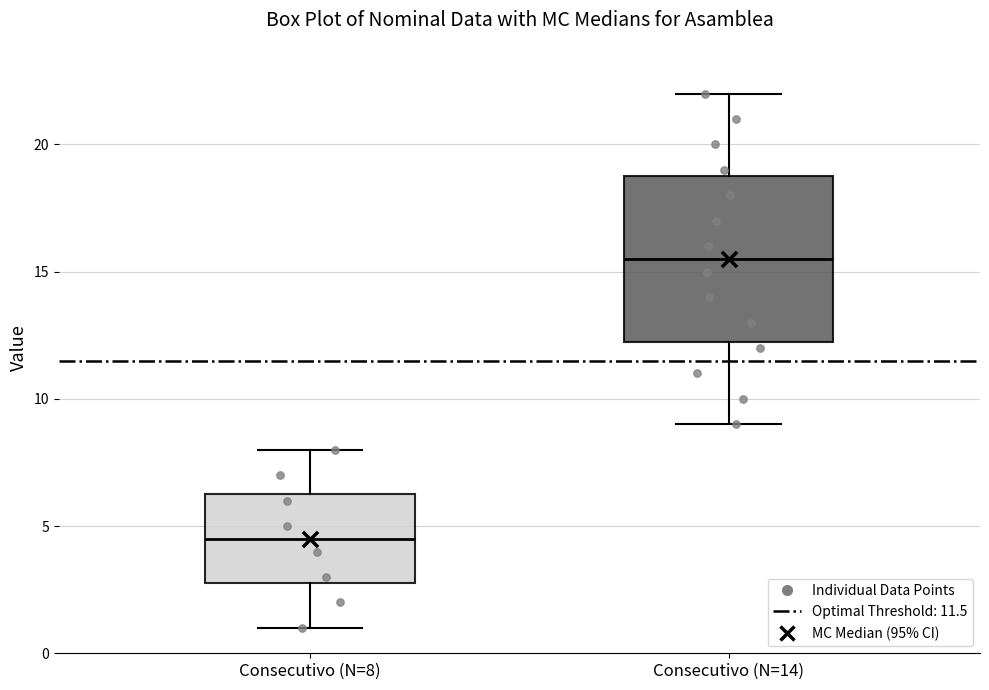

Which box is the tallest, from its lower edge to its upper edge?

Consecutivo (N=14)